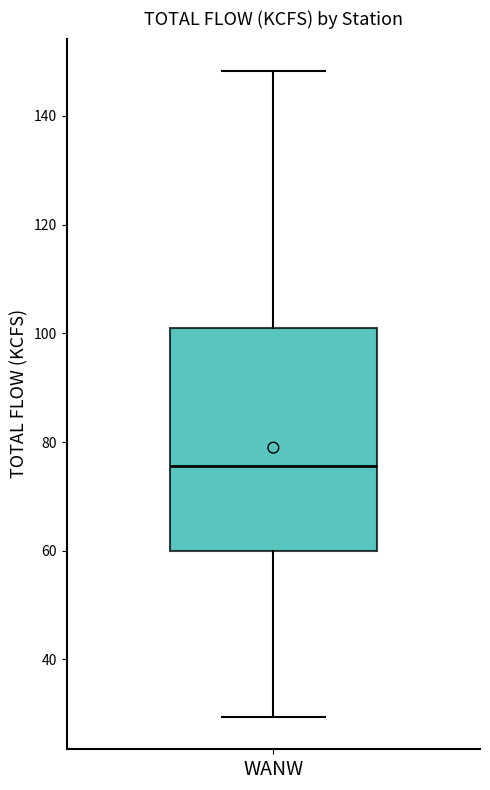

Where is the lower edge of the box for WANW on the y-axis? The values are not printed on the chart, so give them approximately, as read against the axis.

60